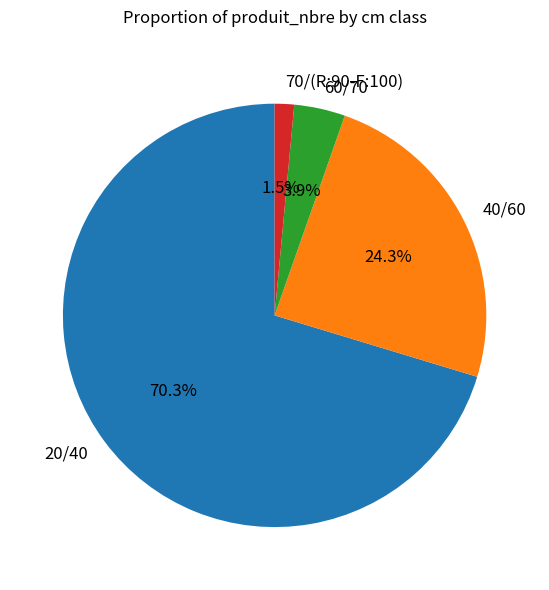

Does any single category account for the majority?

Yes